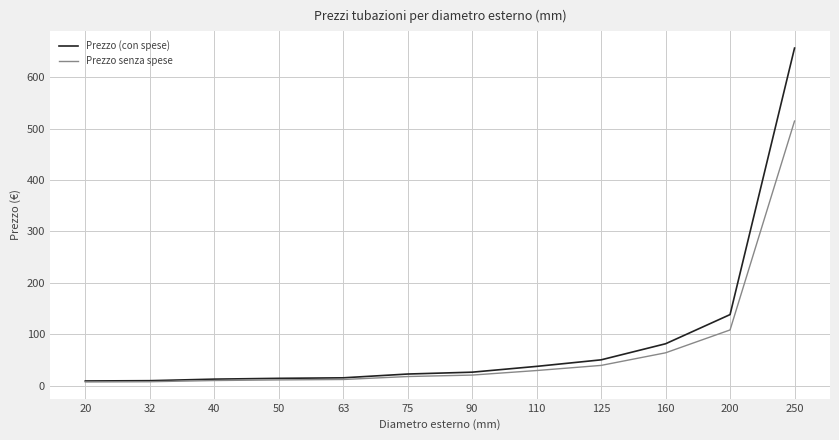

What is the maximum value shown in the chart?

656.7